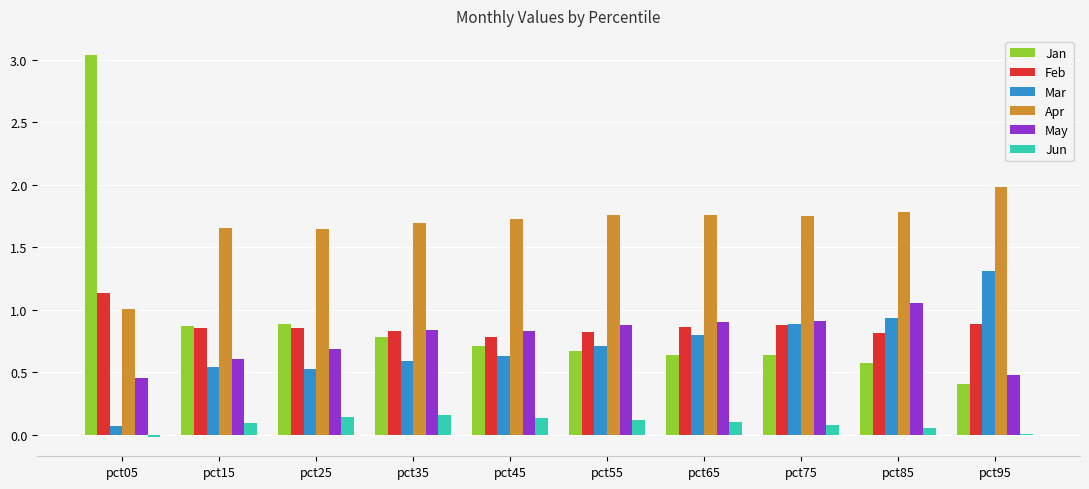

At which category is the sum across all series the highest?

pct05